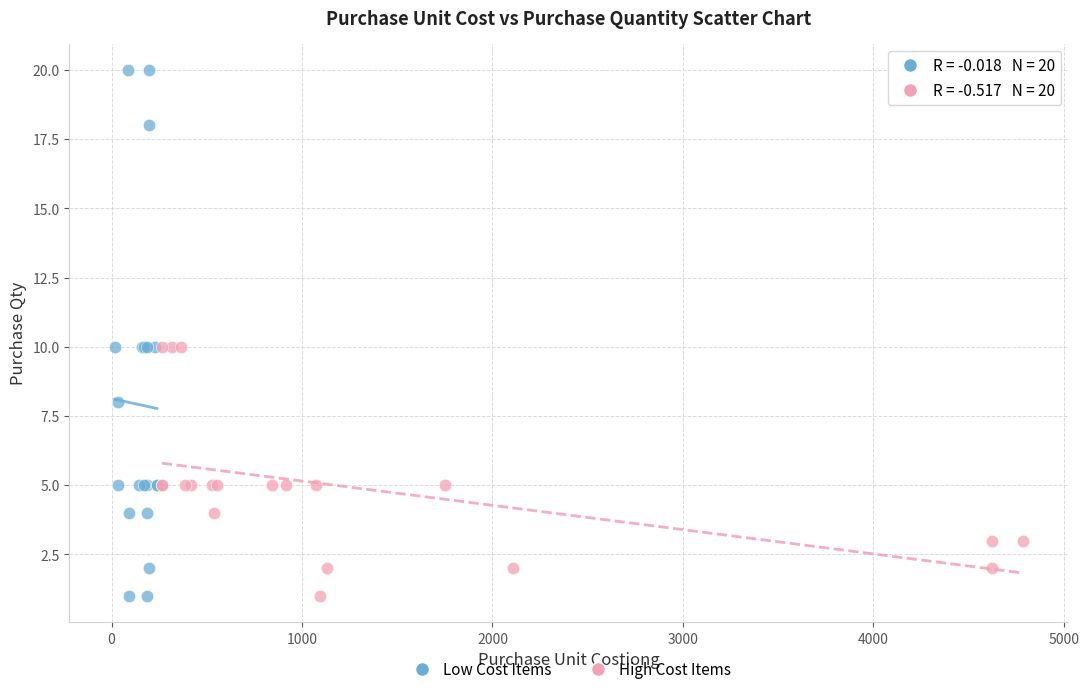

Which series reaches the maximum Y coordinate?

Low Cost Items